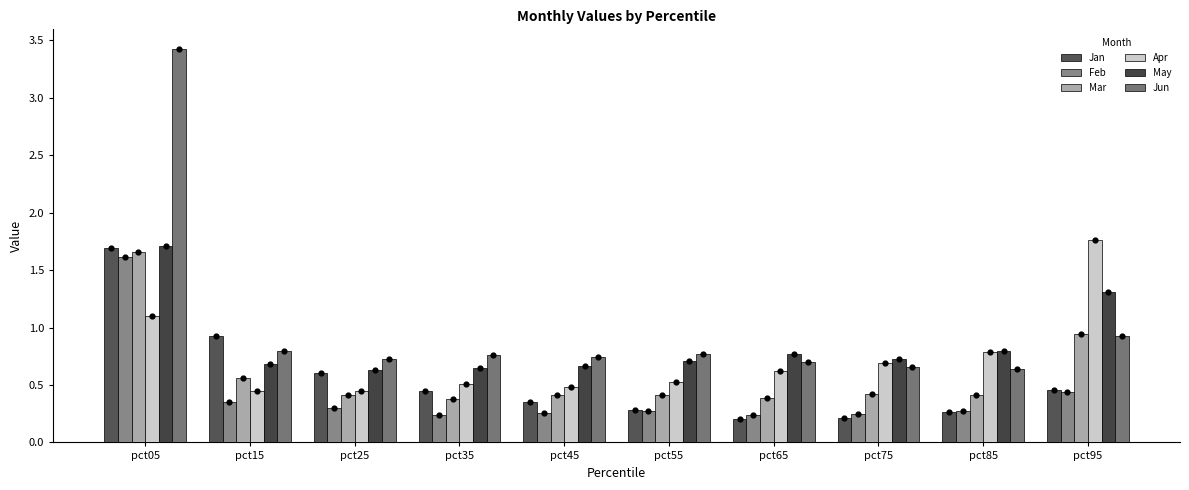

Which series contains the lowest Y value?

Jan